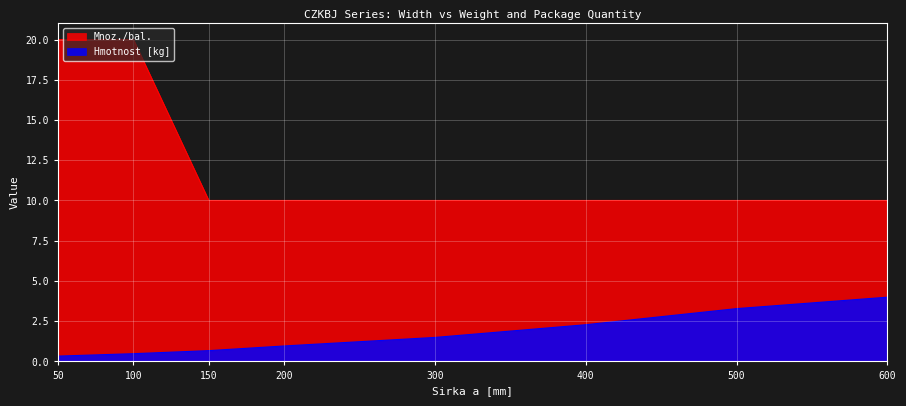

The value of Mnoz./bal. at 600 is 3.4. True or false?

False